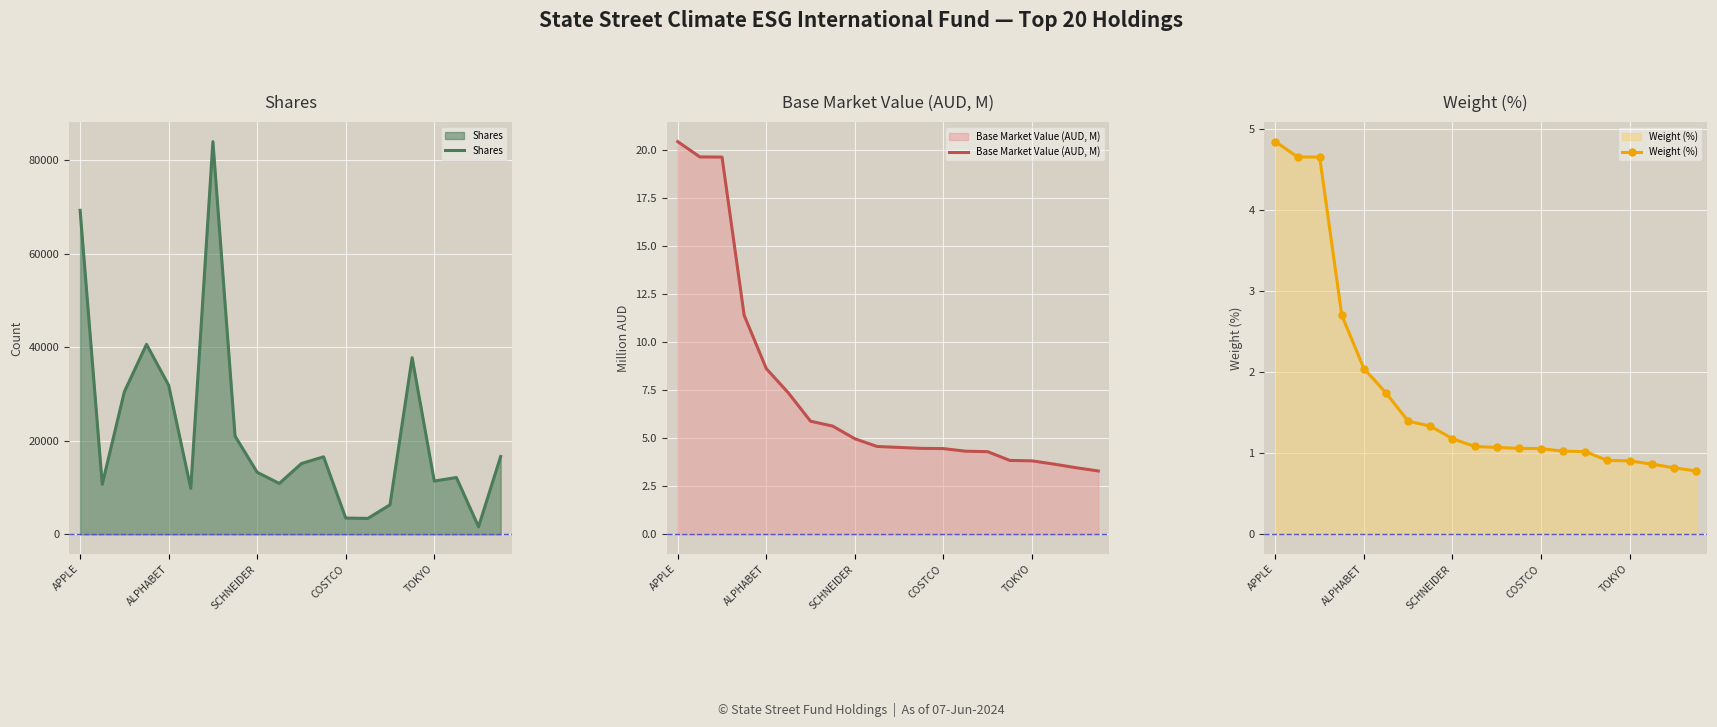

What is the highest value of the Shares series?

83969